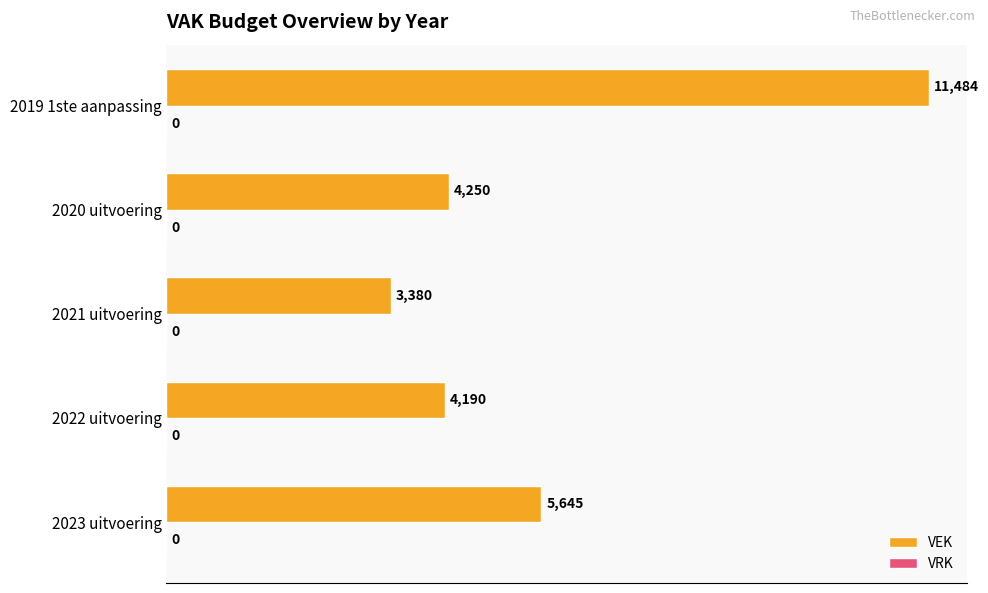

The value at 2023 uitvoering is 5645. True or false?

True